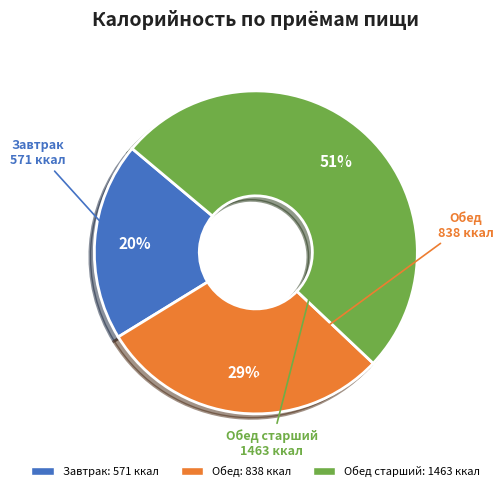

To the nearest percent, what is the difference between the largest and smallest slice percentages?

31%